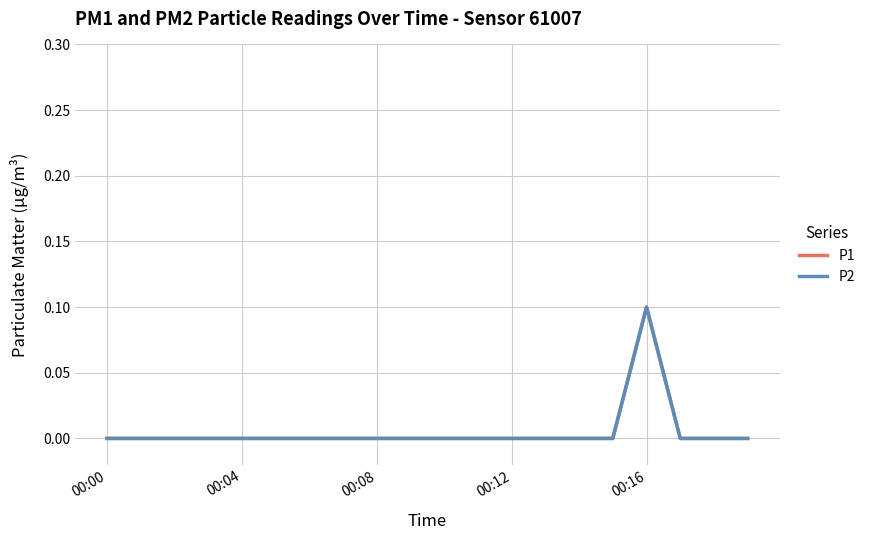

At which category does the chart reach its minimum across all series?

00:00